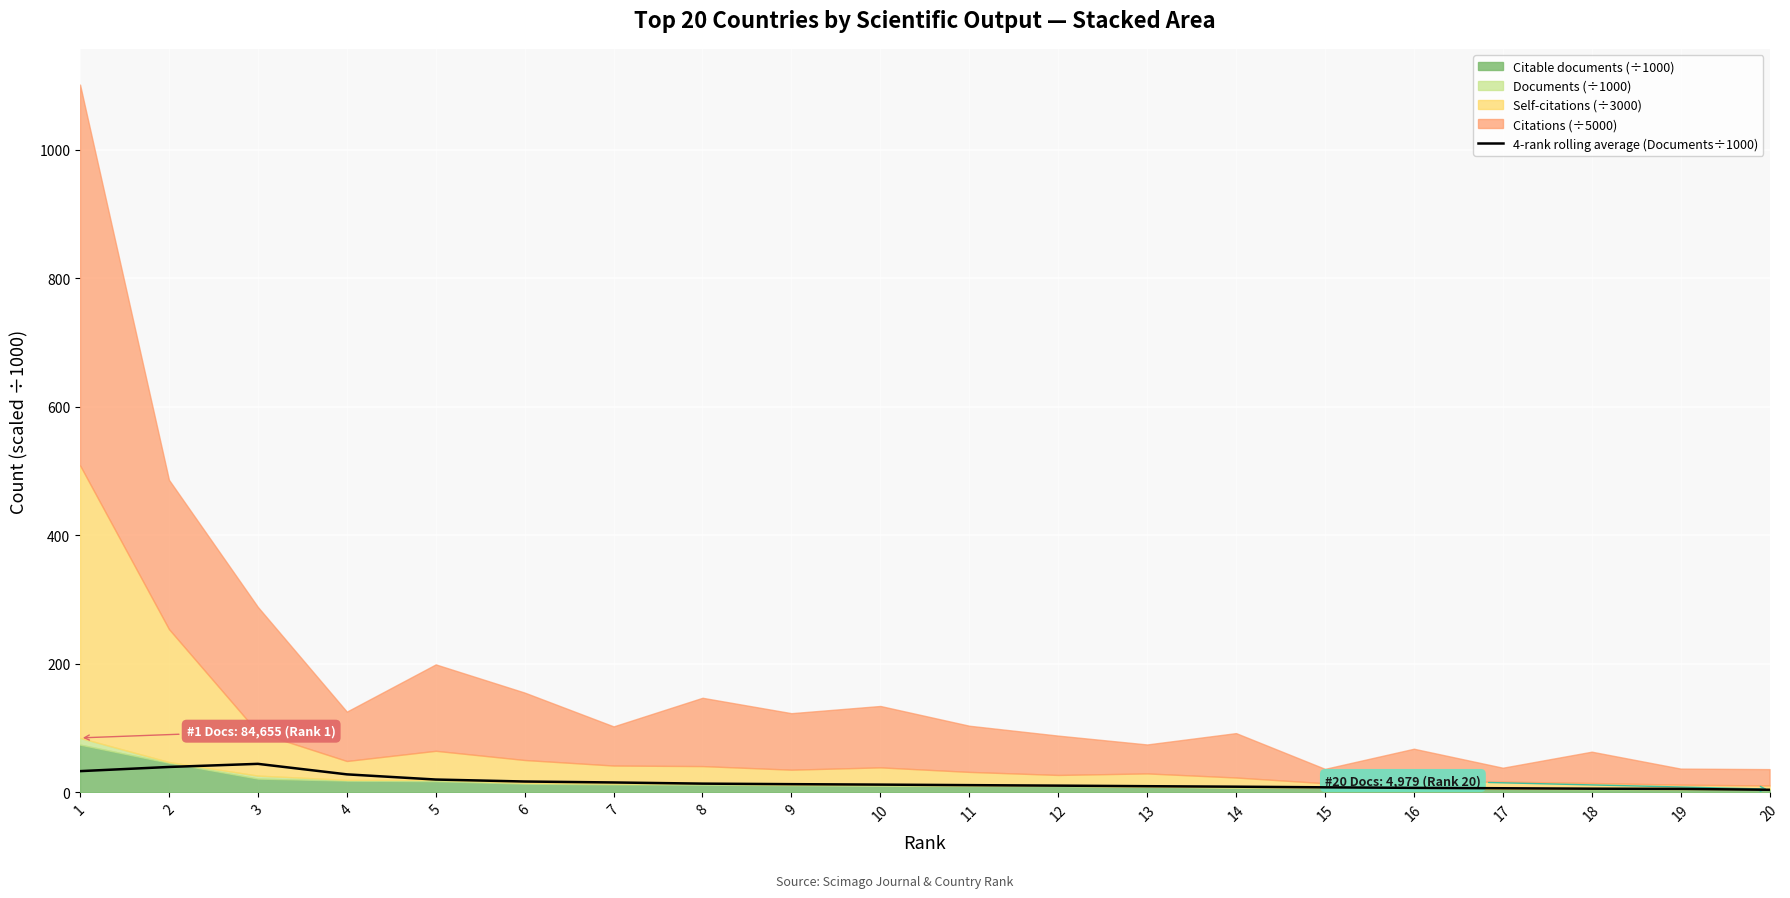

The value at 17 is 6.3. True or false?

True